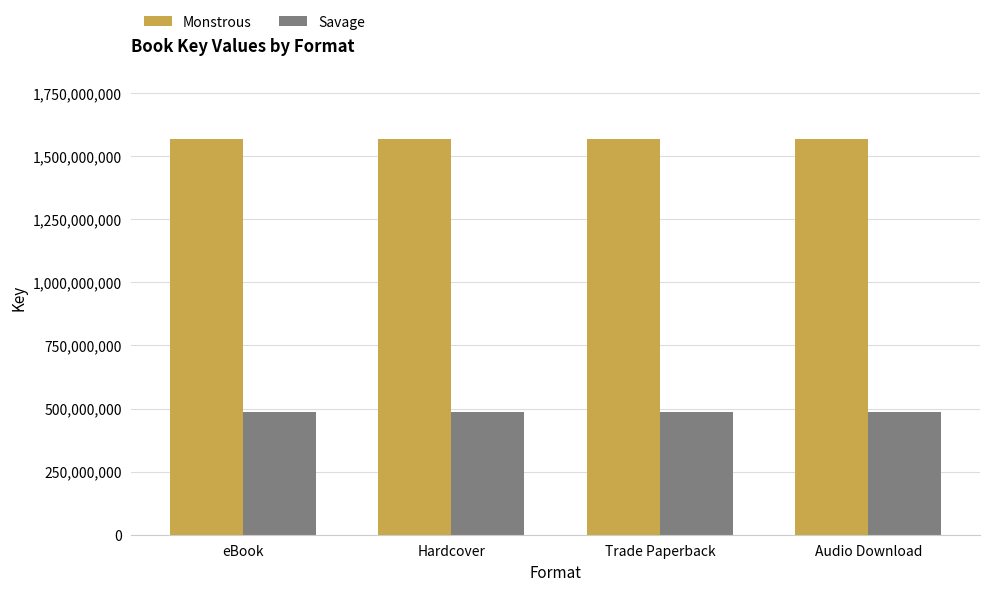

Is it true that Savage equals 272082217 at Trade Paperback?

False